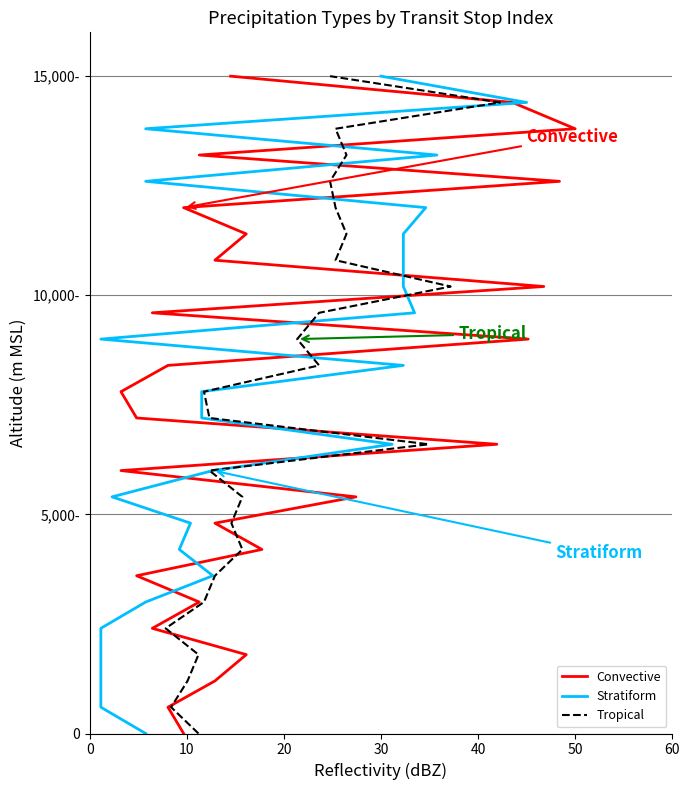

What are all the series names shown in the legend?

Convective, Stratiform, Tropical